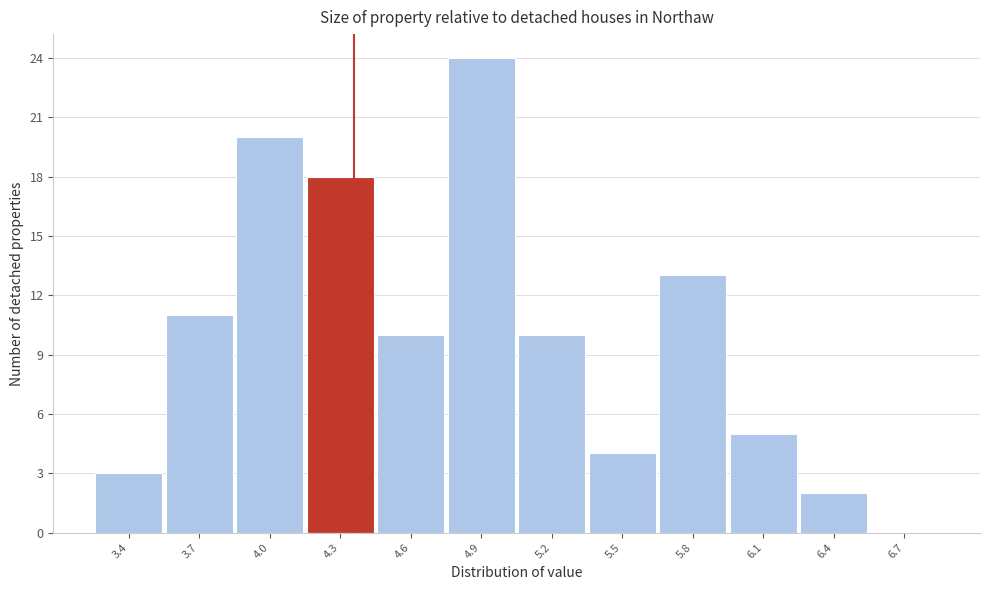

Reading left to right, extract all data points from this chart.

3.4=3	3.7=11	4.0=20	4.3=18	4.6=10	4.9=24	5.2=10	5.5=4	5.8=13	6.1=5	6.4=2	6.7=0